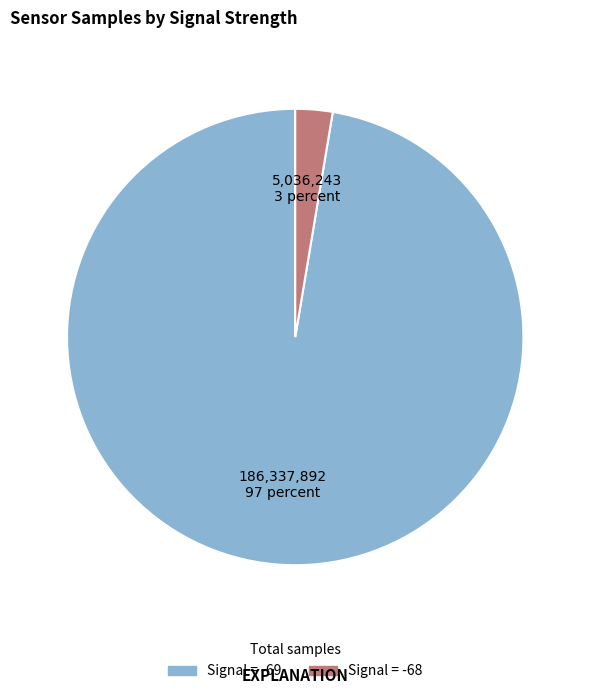

Is there a majority slice in this chart?

Yes